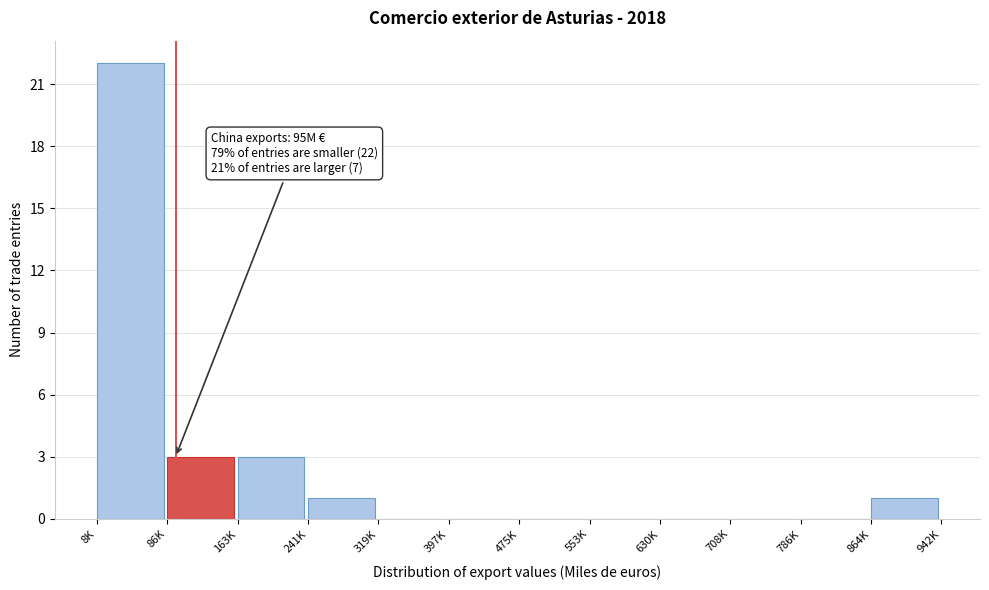

Reading left to right, what are all the values shown in this chart?

8K=22	86K=3	163K=3	241K=1	319K=0	397K=0	475K=0	553K=0	630K=0	708K=0	786K=0	864K=1